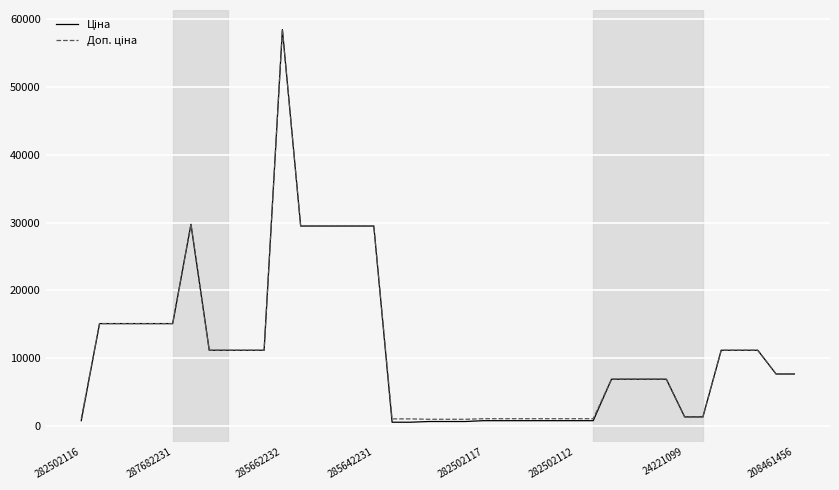

What is the maximum value shown in the chart?

58426.5